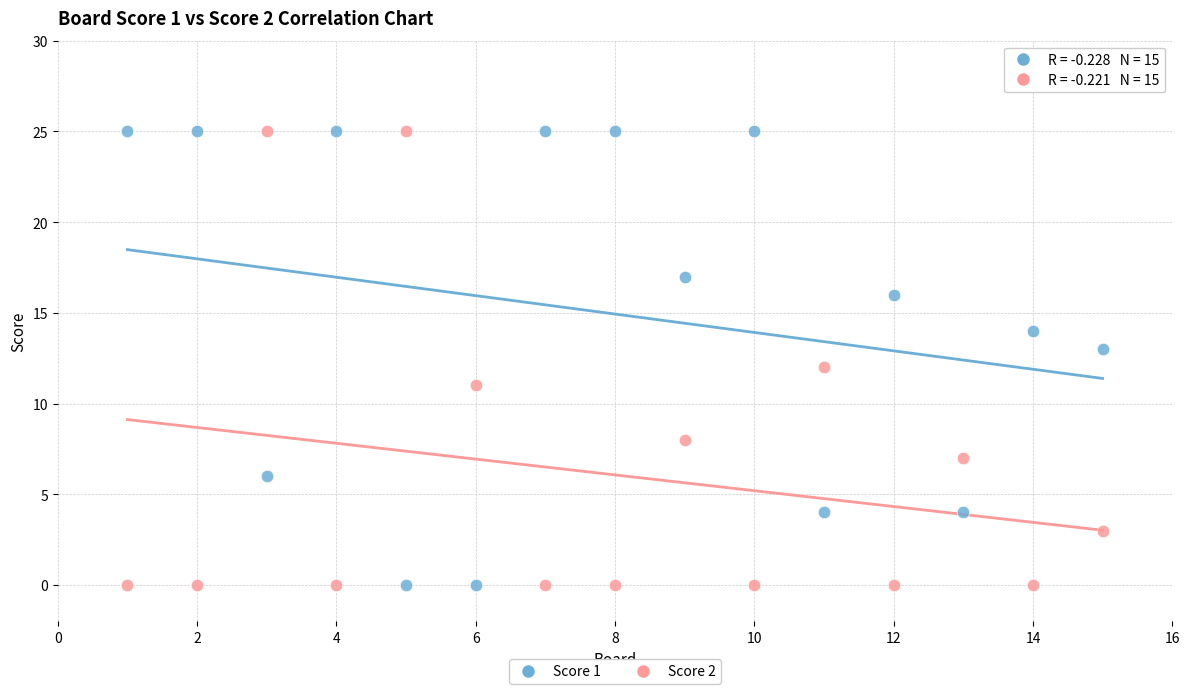

What are all the series names shown in the legend?

Score 1, Score 2